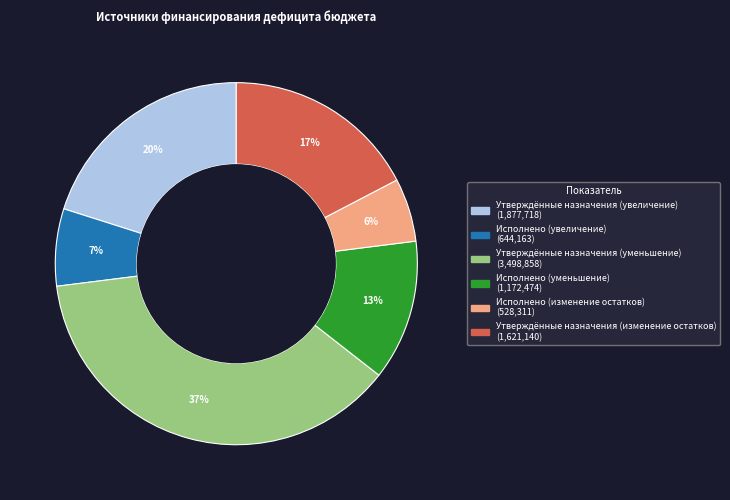

Combined, do Исполнено (изменение остатков) and Утверждённые назначения (уменьшение) account for over 50%?

No